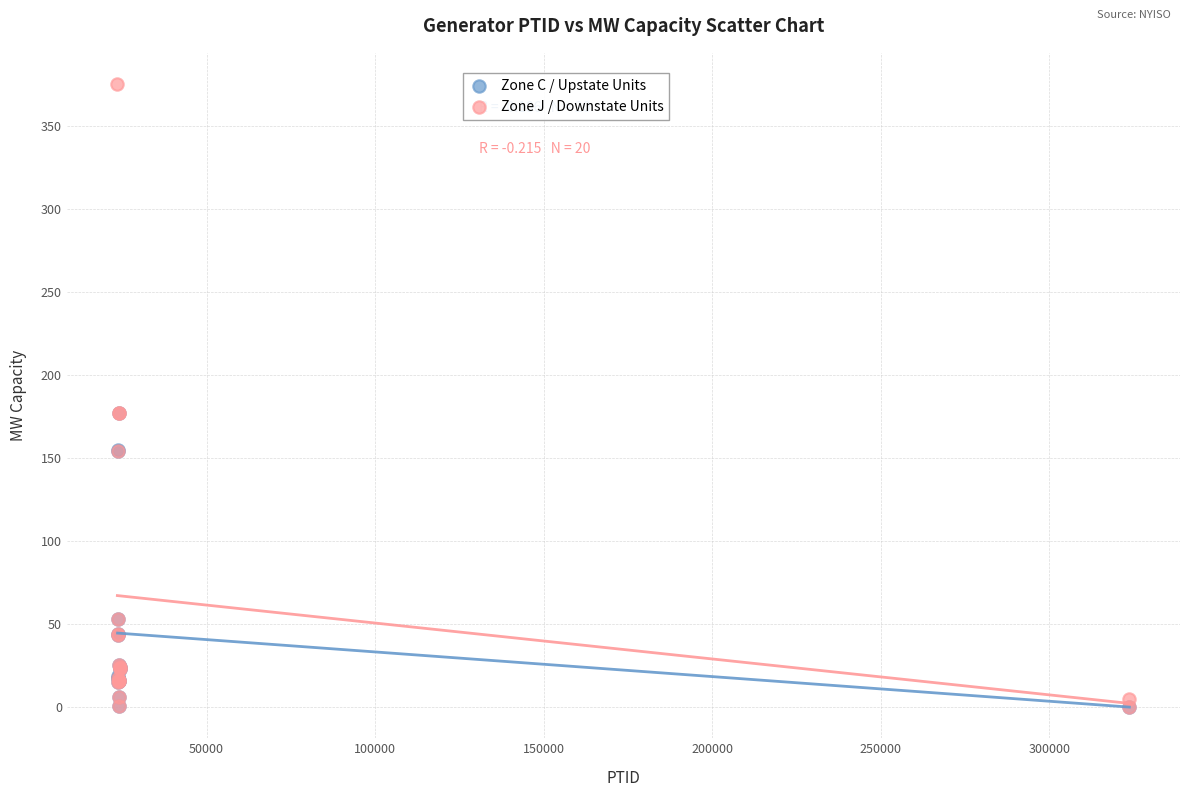

Which series has the widest spread of Y values?

Zone J / Downstate Units